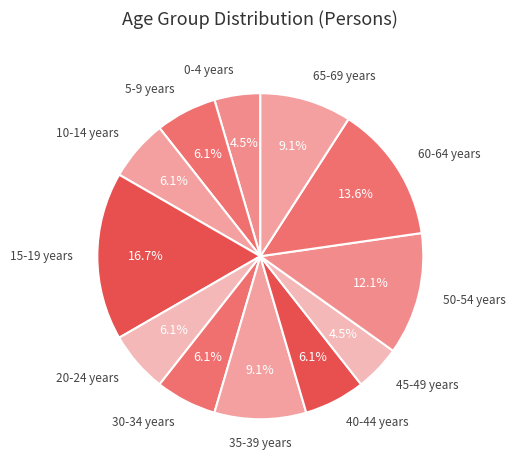

What percentage do 15-19 years and 45-49 years together represent?

21.2%